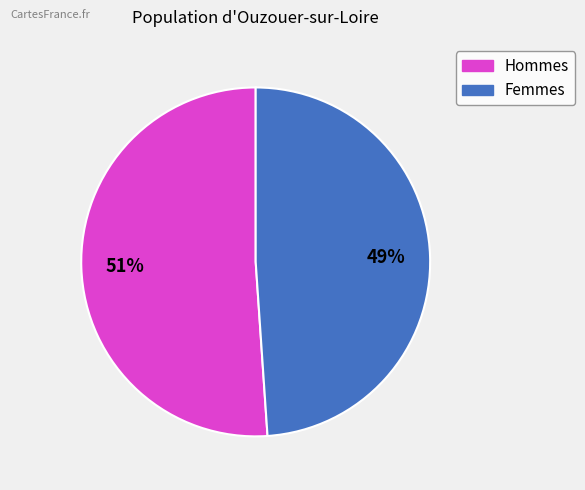

To the nearest percent, what is the difference between the largest and smallest slice percentages?

2%